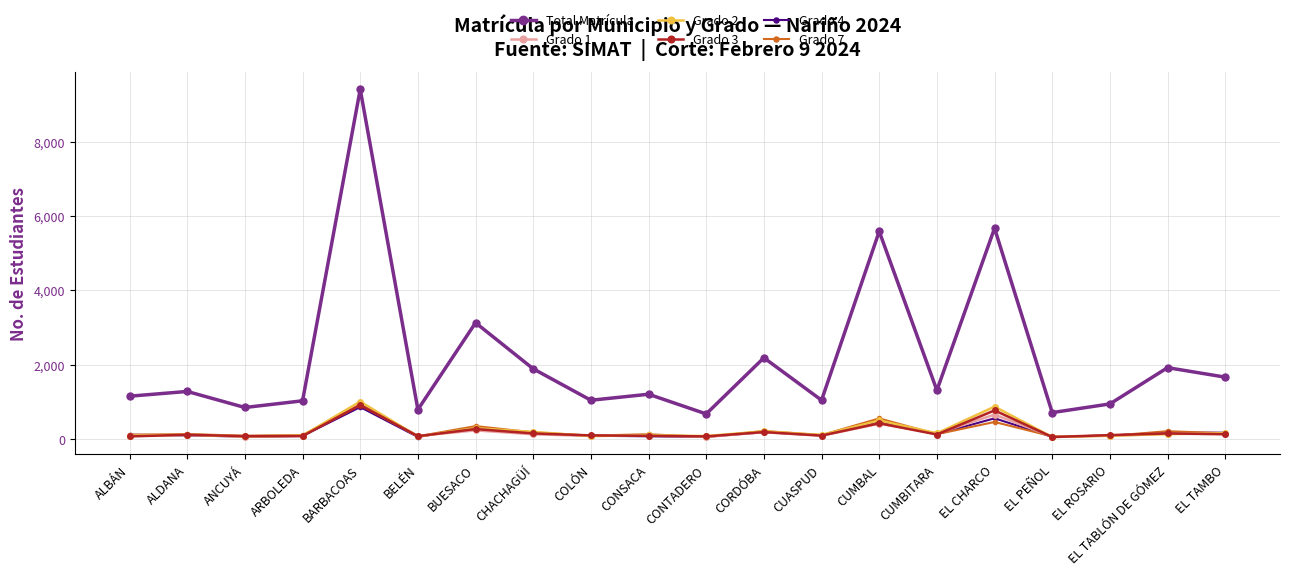

Which series has the largest range (max minus min)?

Total Matrícula